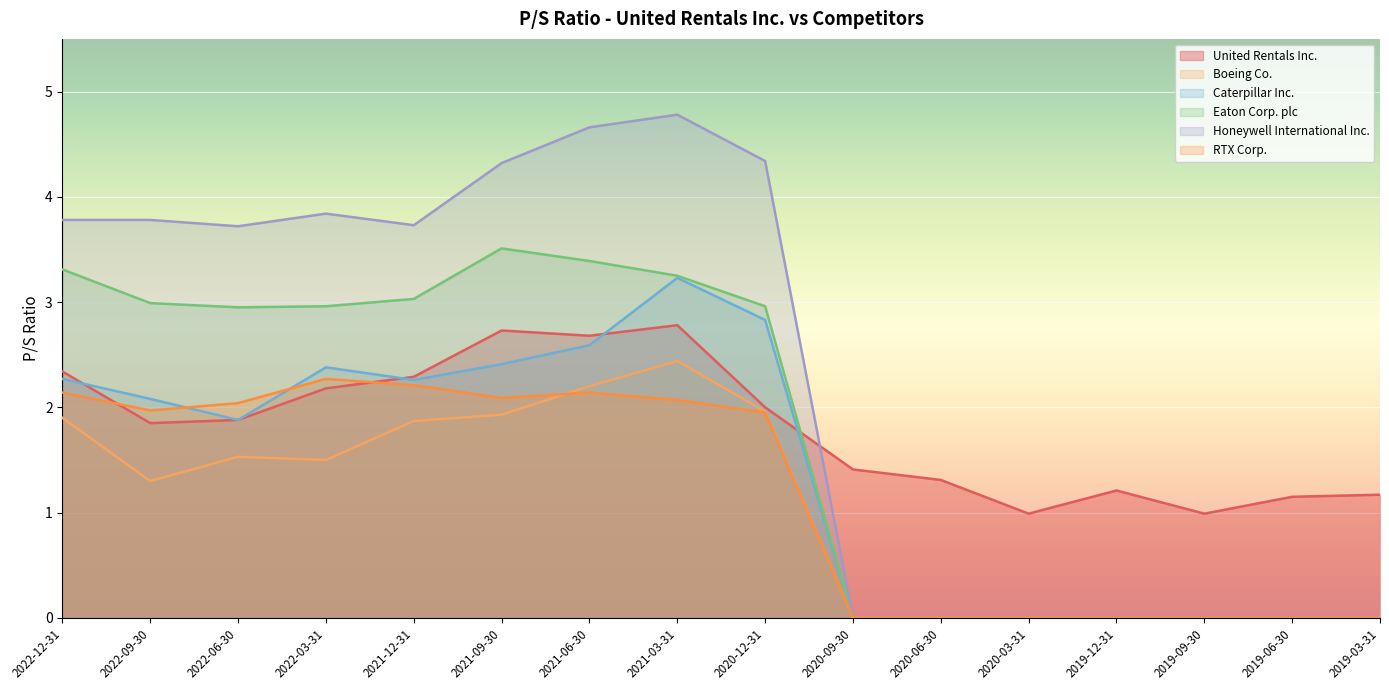

The value of Eaton Corp. plc at 2022-03-31 is 3.0. True or false?

True